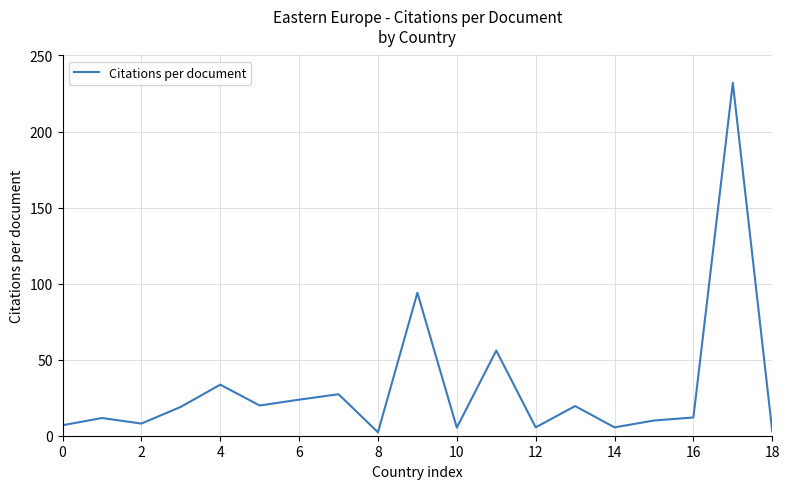

How many lines are shown in the chart?

1